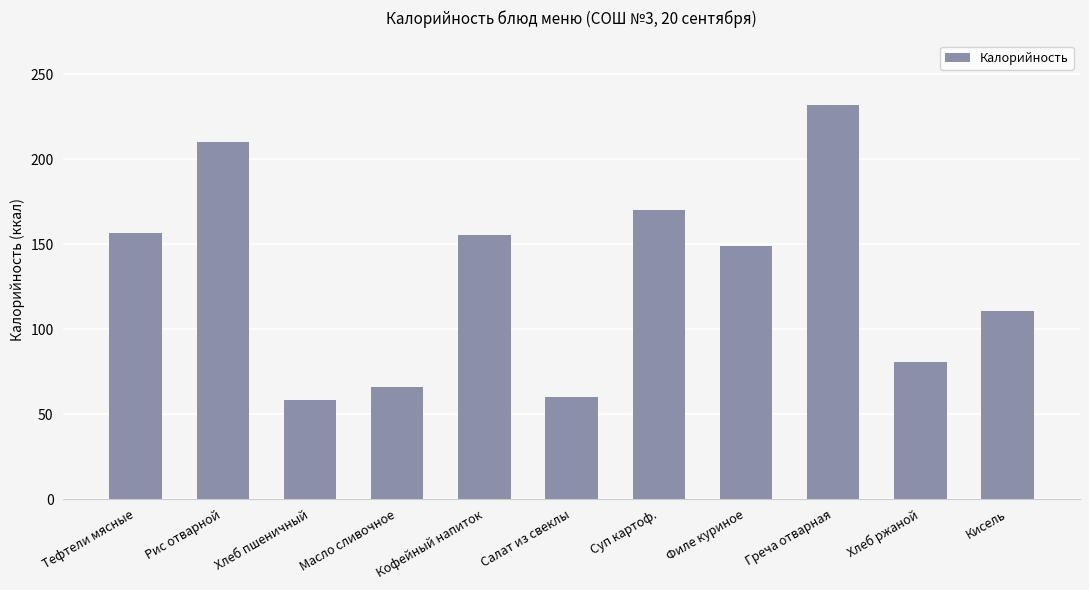

What is the value of the 7th bar from the left?

170.0